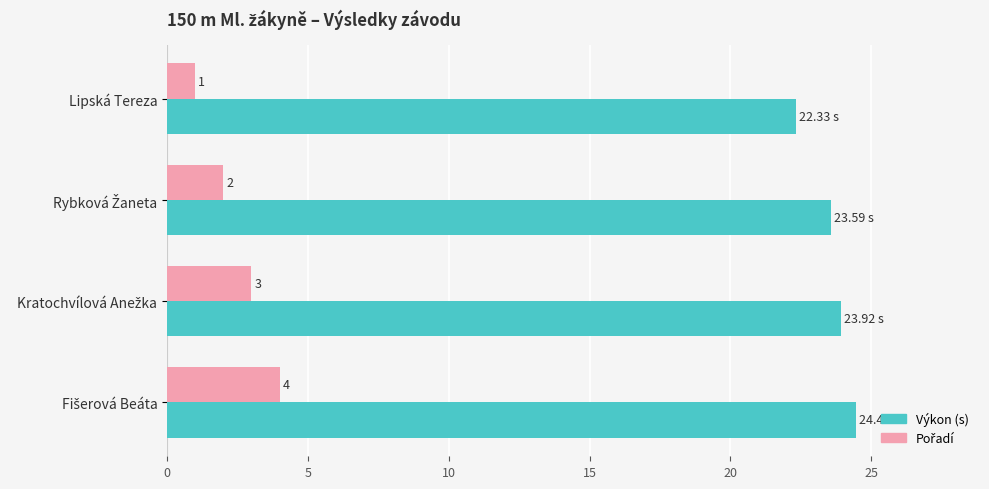

Which series has the largest total across all categories?

Výkon (s)